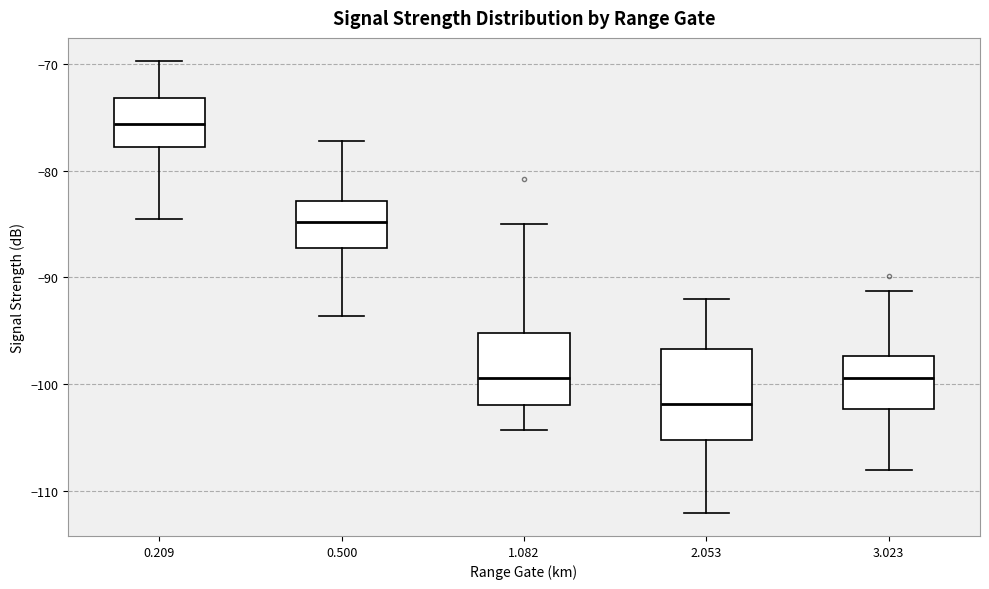

Which box's median line is the highest?

0.209